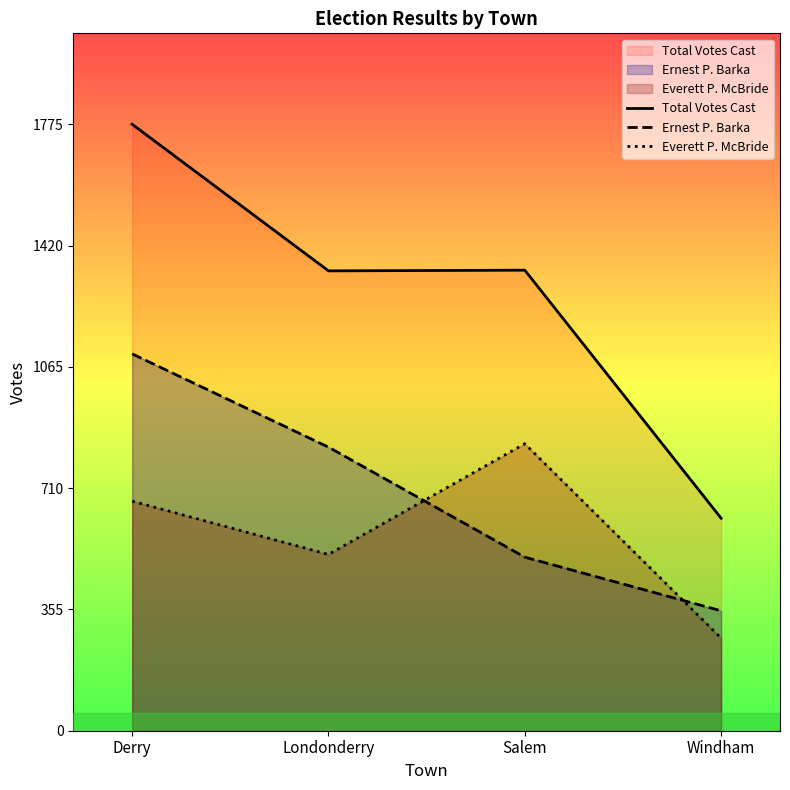

The Total Votes Cast series shows 622 at Windham. True or false?

True